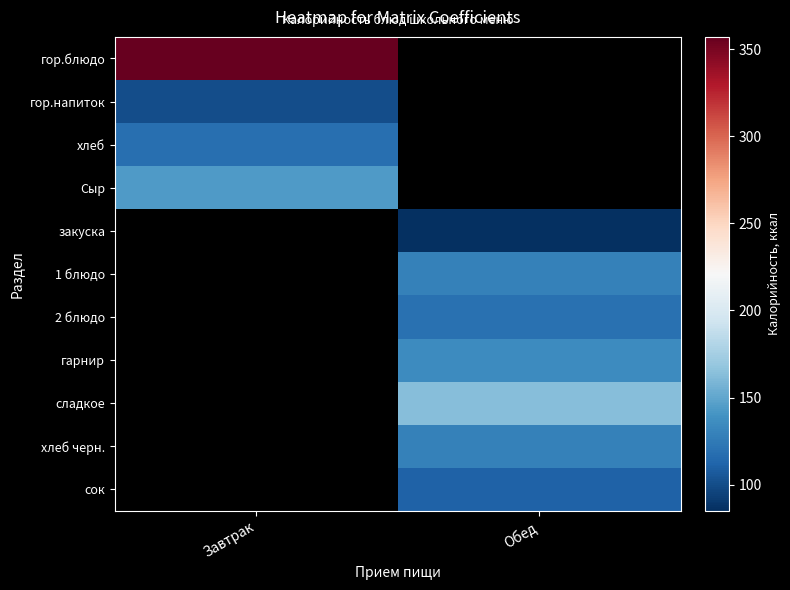

Which series has the widest spread of values?

гор.блюдо